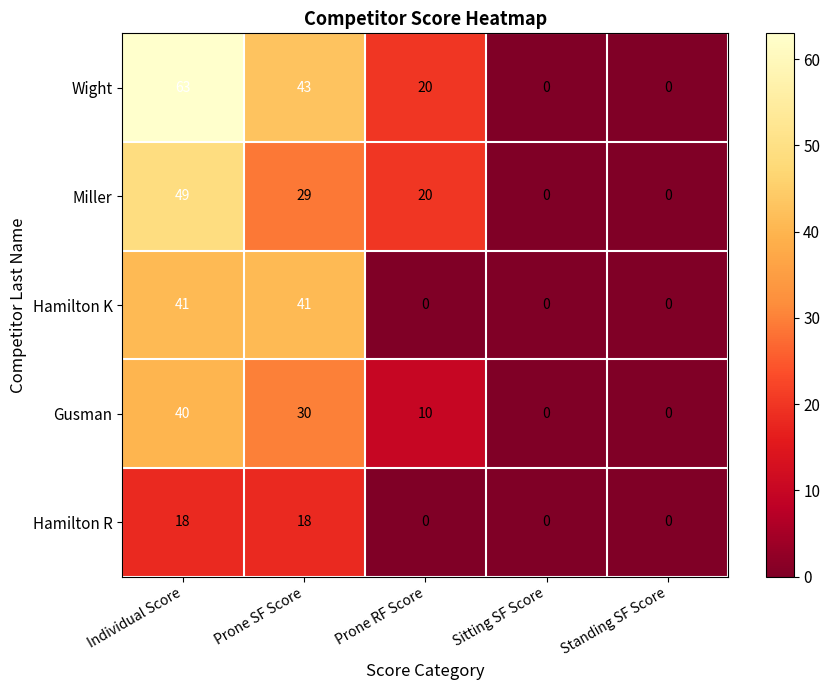

True or false: Gusman has a value of 0 at Sitting SF Score.

True